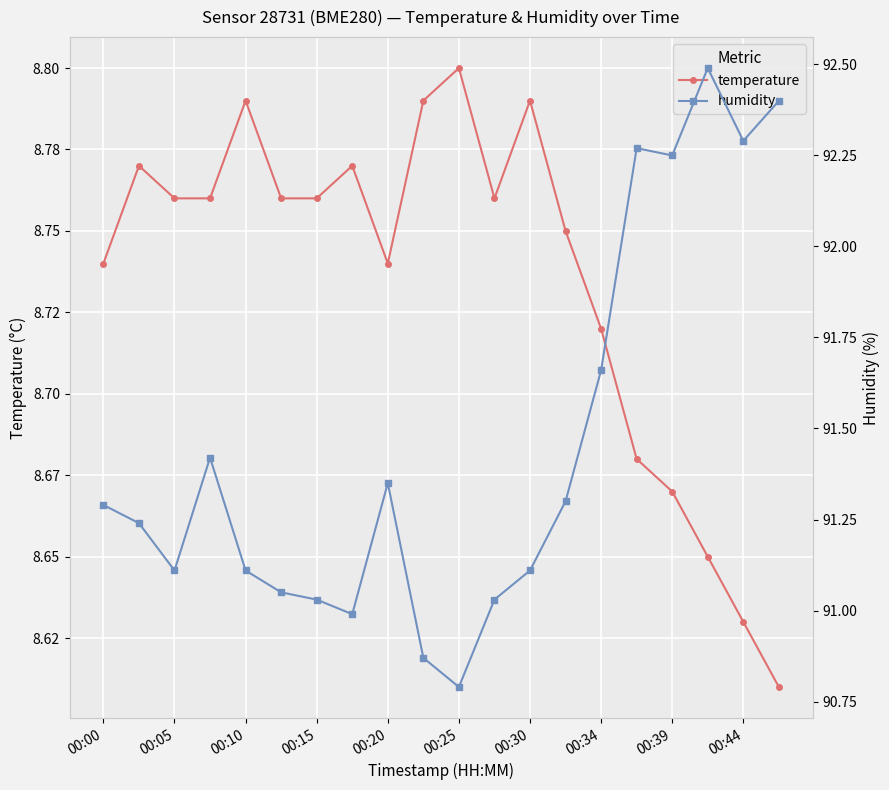

What is the maximum value for humidity?

92.5